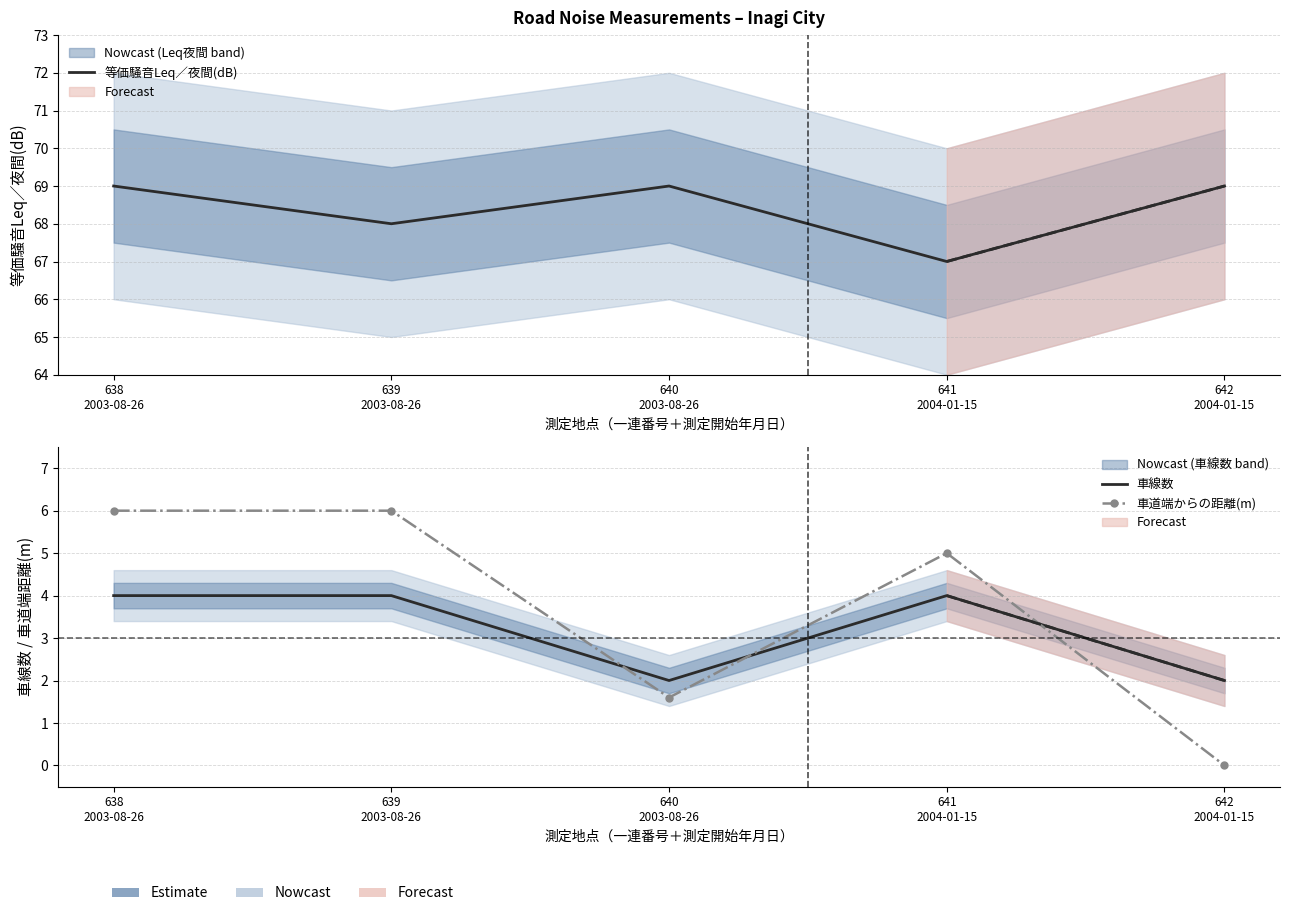

Reading right to left, list all the values displayed in this chart.

等価騒音Leq／夜間(dB): 69.0	67.0	69.0	68.0	69.0
車線数: 2.0	4.0	2.0	4.0	4.0
車道端からの距離(m): 0.0	5.0	1.6	6.0	6.0